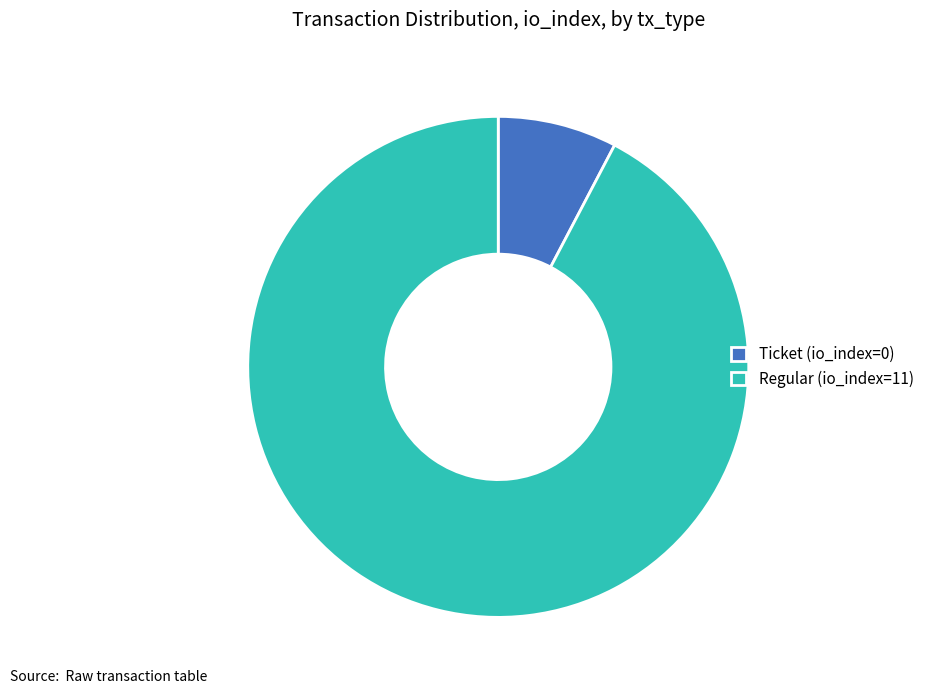

Is it true that Ticket (io_index=0) is 1% of the pie?

False